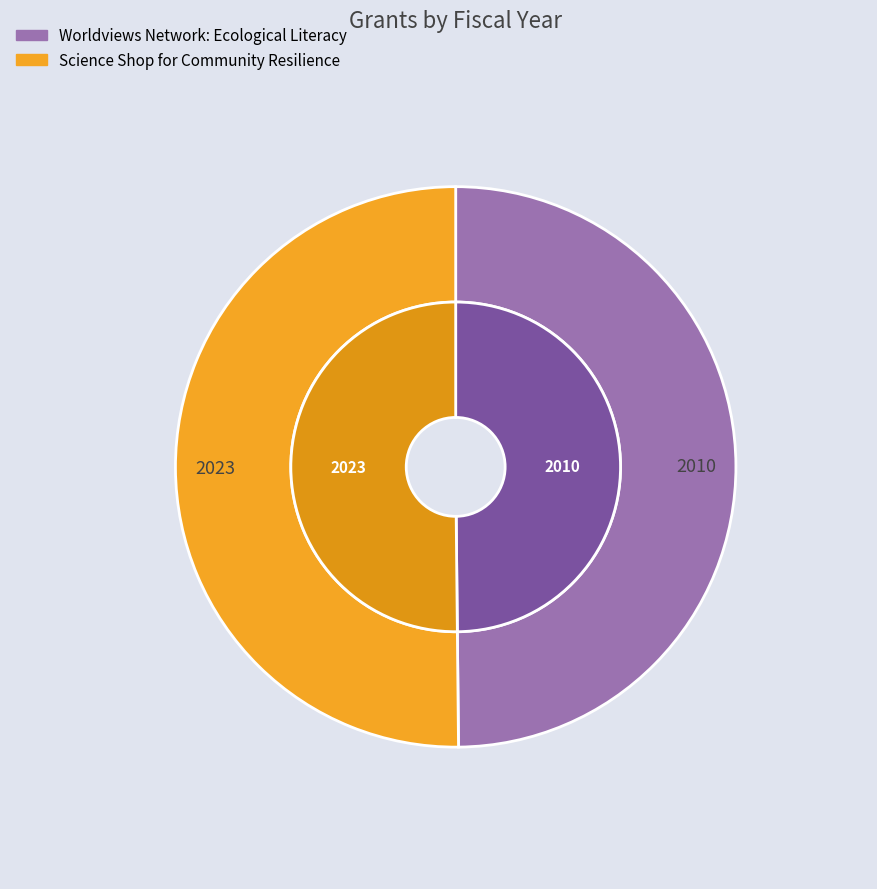

Count the number of slices in the pie.

2